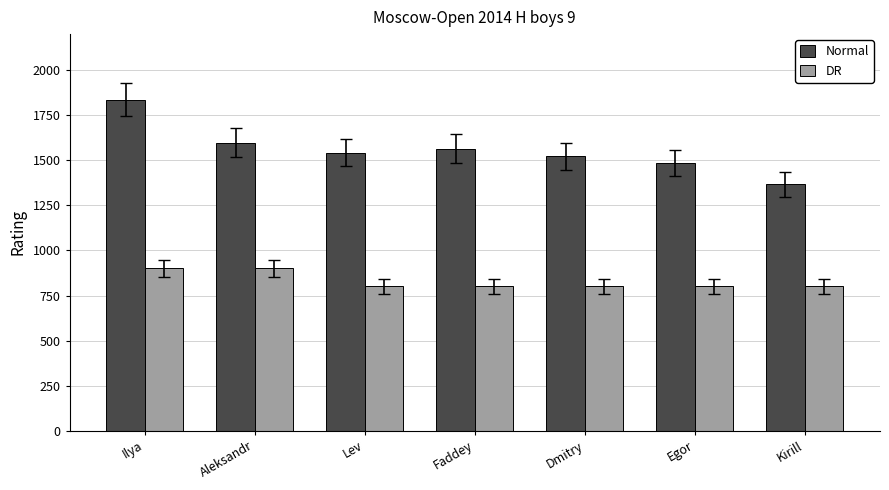

At how many categories does at least one series exceed 1170?

7